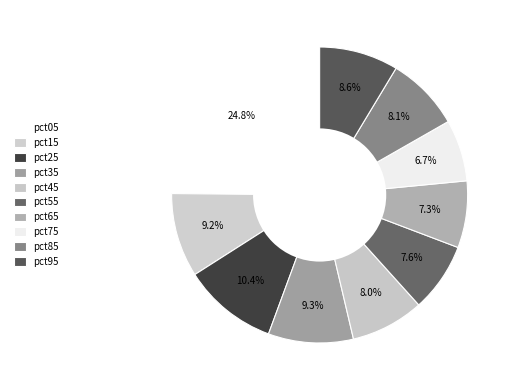

Count the number of slices in the pie.

10